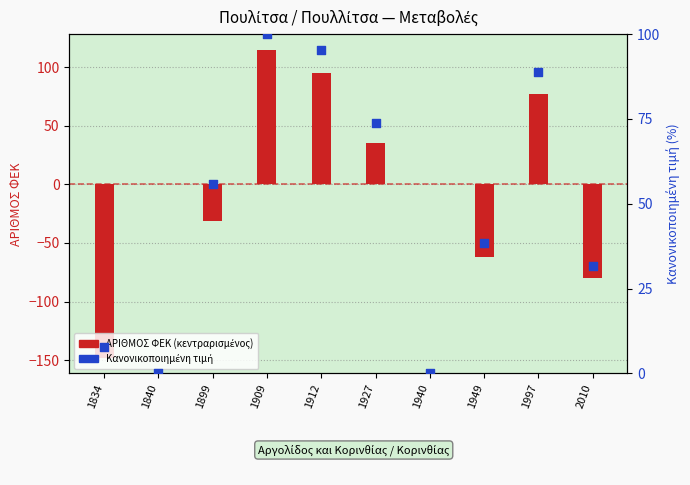

What are all the series names shown in the legend?

Αριθμός ΦΕΚ (κεντραρισμένος), Κανονικοποιημένη τιμή (%)